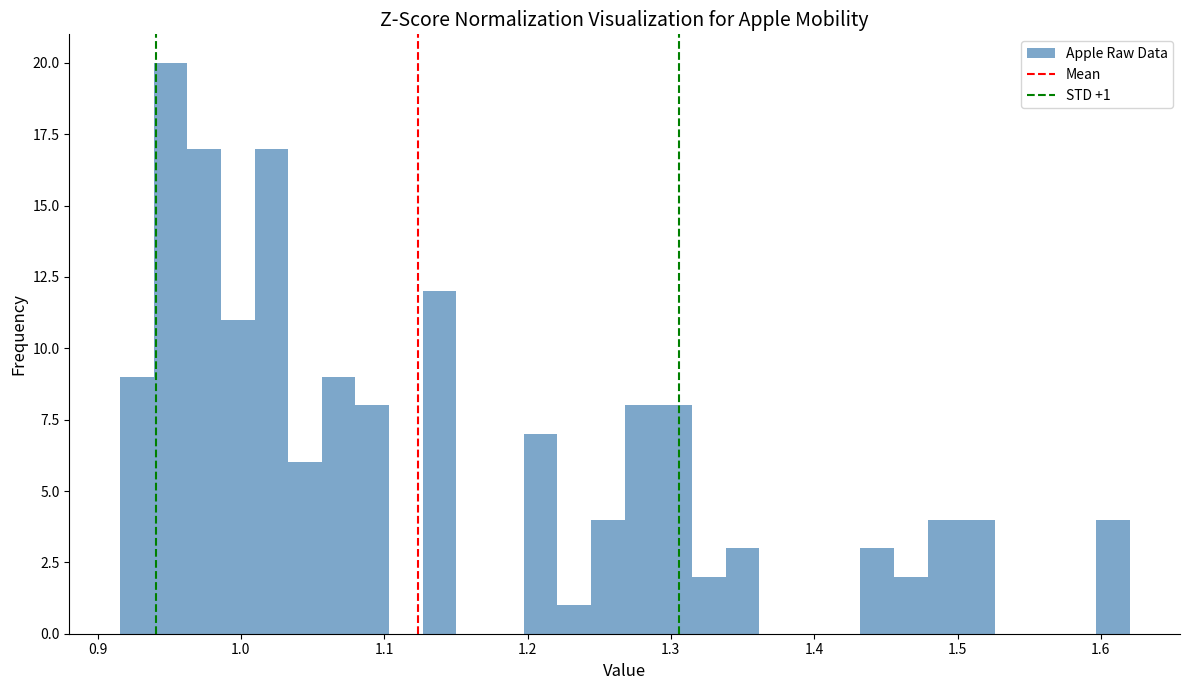

Around what value on the x-axis is the tallest bar? Give the approximate position of its centre, as read against the axis.

0.95